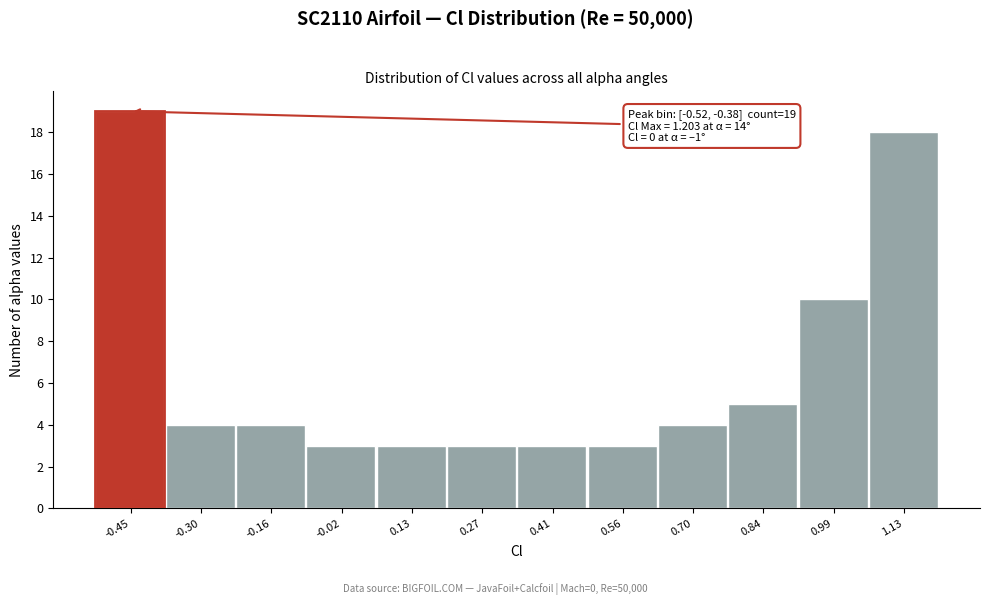

Which range on the x-axis has the tallest bar?

-0.52 to -0.38